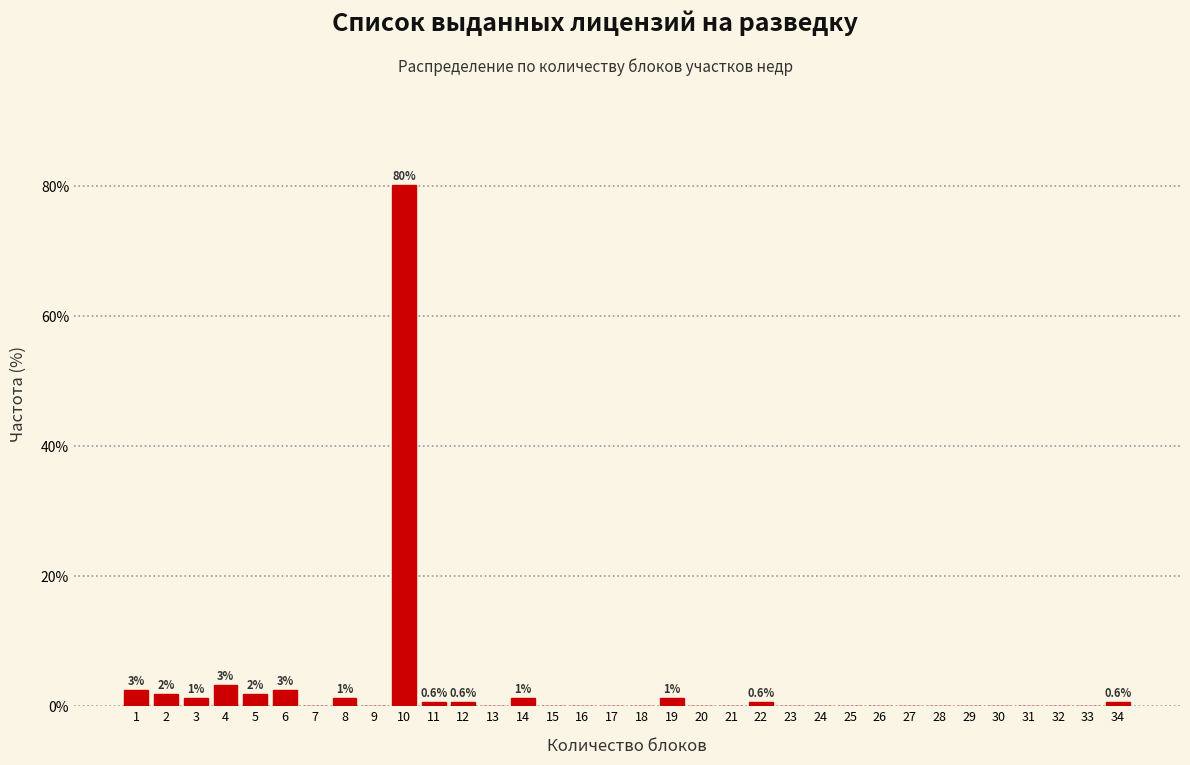

What is the greatest value displayed?

80.1